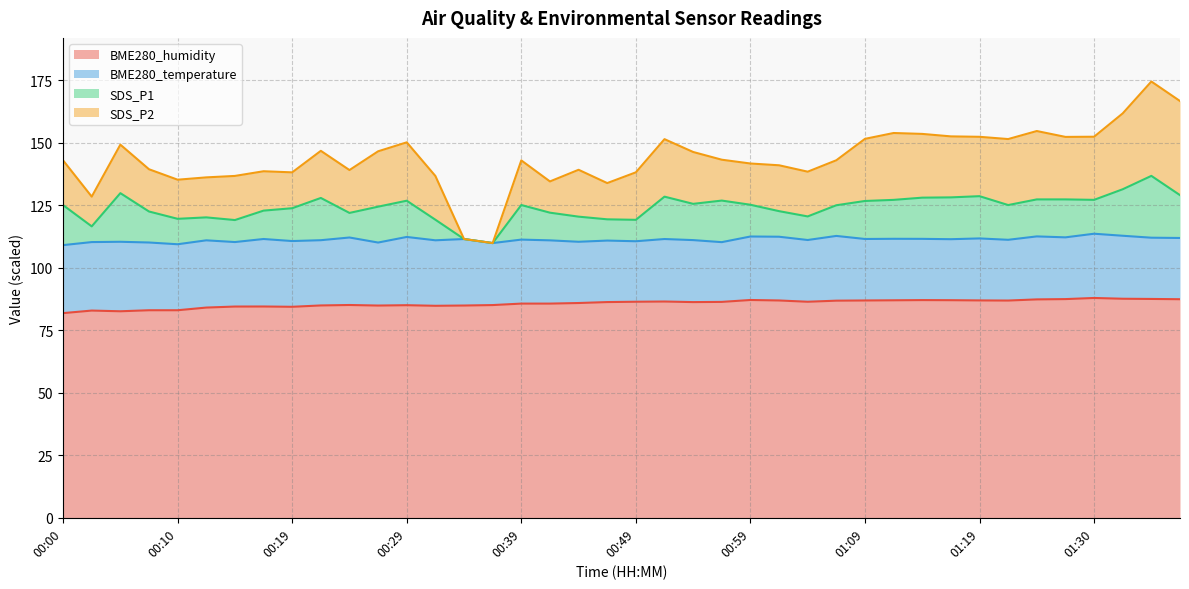

True or false: BME280_humidity has a value of 84.5 at 00:17.

True